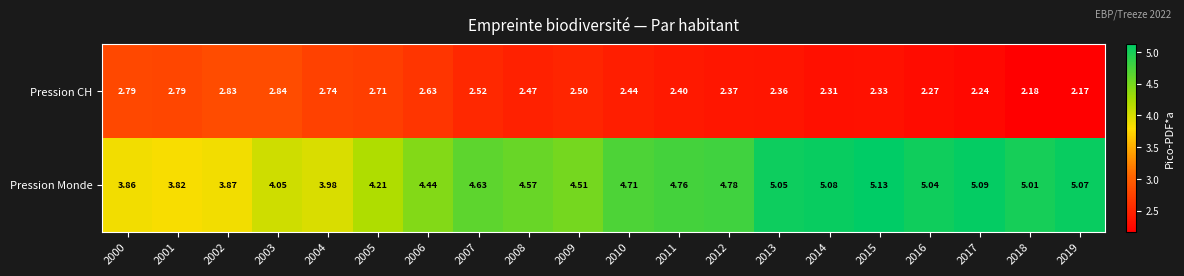

Rank the series at 2009 from lowest to highest value.

Pression CH, Pression Monde